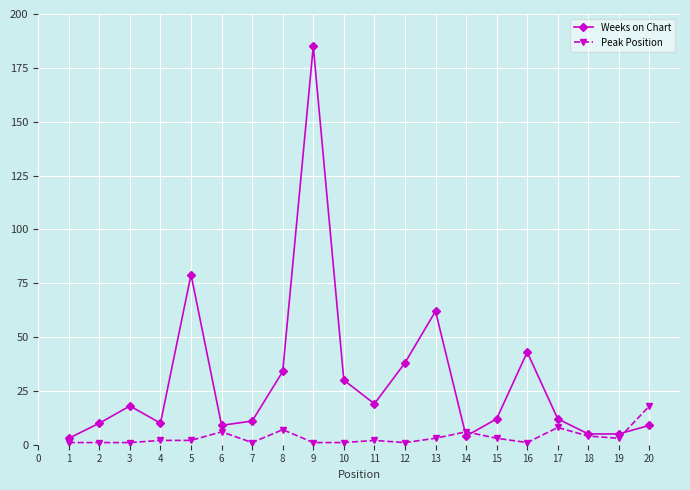

True or false: Weeks on Chart has a value of 15 at 19.

False